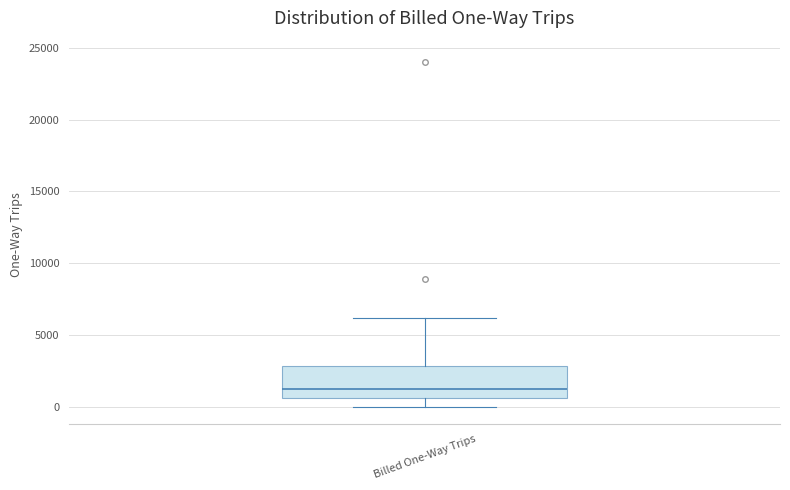

Read this box plot against the y-axis: the position of the median line, the range covered by the box, and the ends of both whiskers. The values are not printed on the chart, so give them approximately, as read against the axis.

median 1500, box 500 to 3000, whiskers 0 to 6000